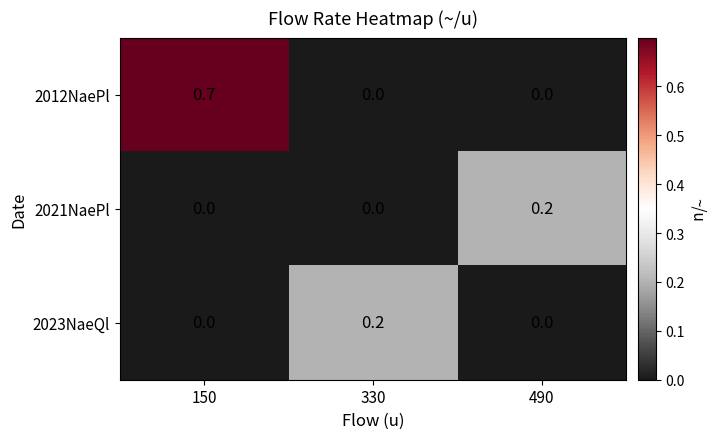

How many data points does each series have?

3